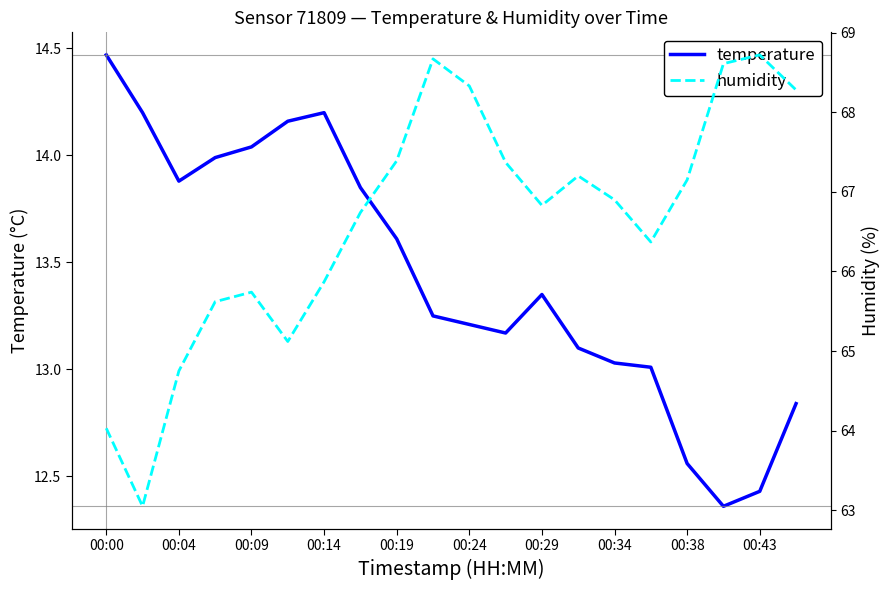

True or false: temperature and humidity intersect in this chart.

False